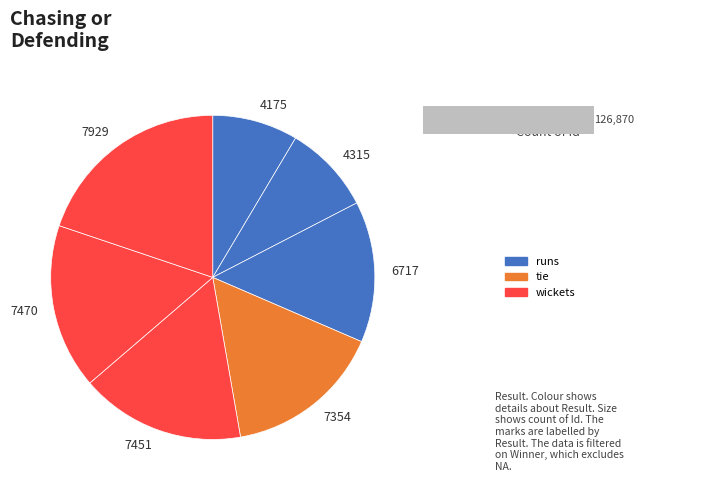

Is there any slice that represents more than half of the pie?

No